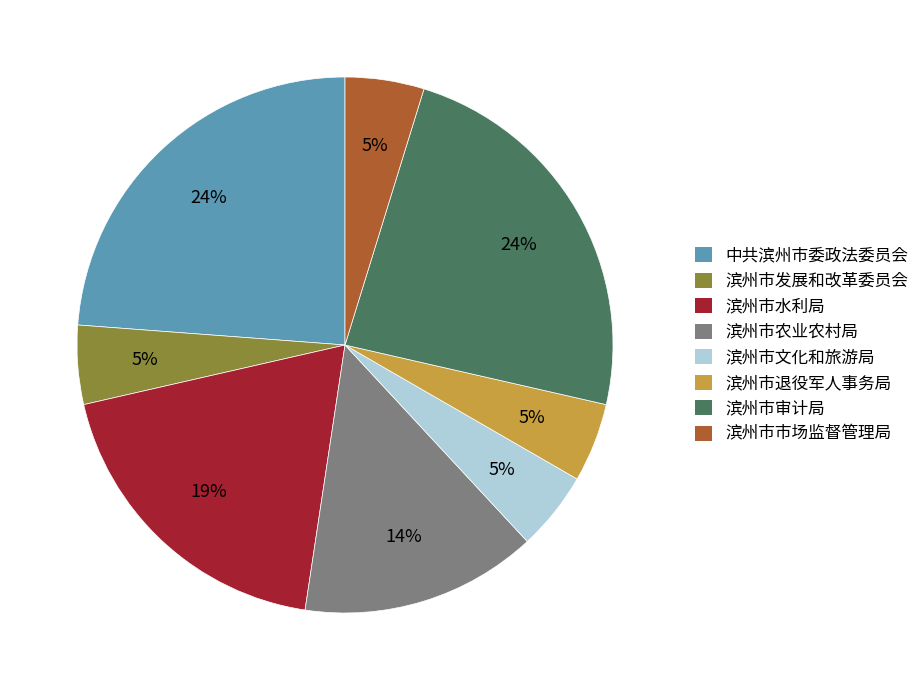

Count the number of slices in the pie.

8